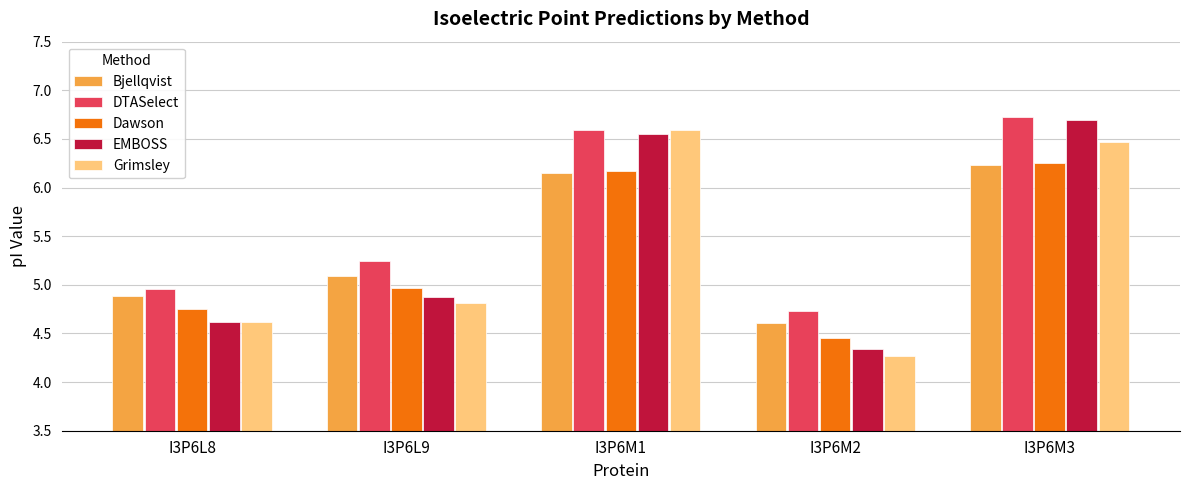

What is the difference between the maximum and minimum values in the Dawson series?

1.8